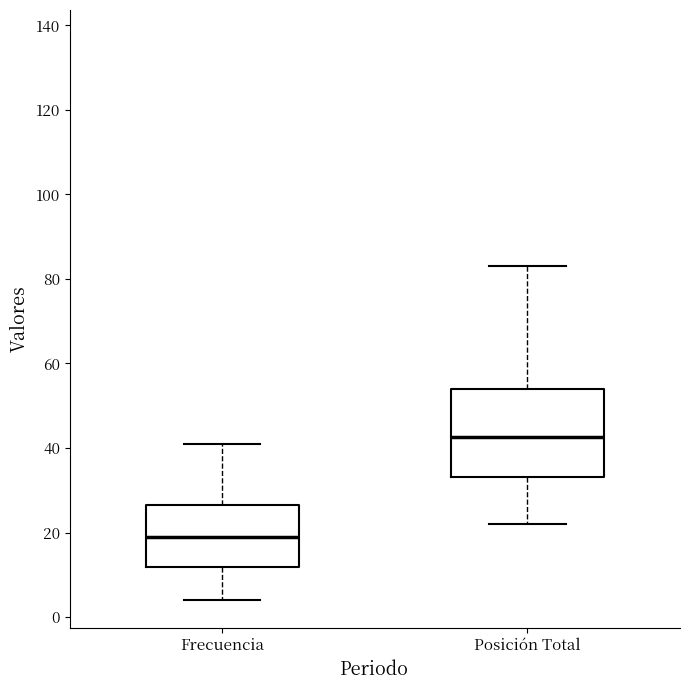

Comparing the boxes themselves (not the whiskers), which one is the tallest?

Posición Total